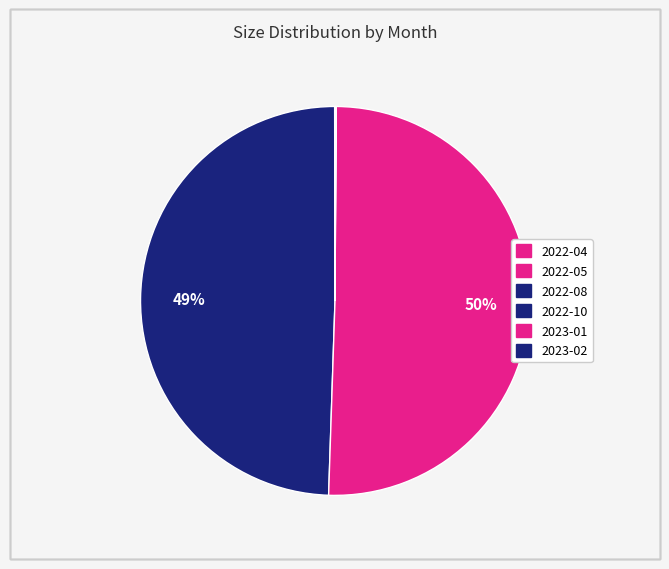

Count the number of slices in the pie.

6